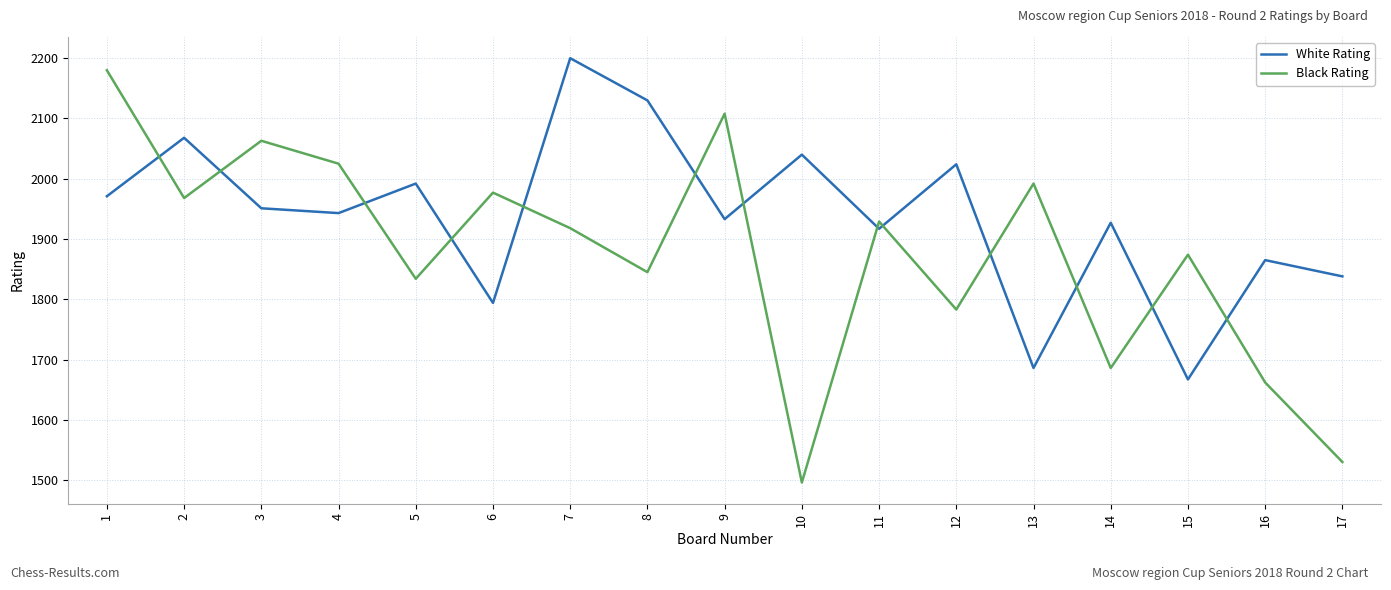

What is the average value of the White Rating series?

1938